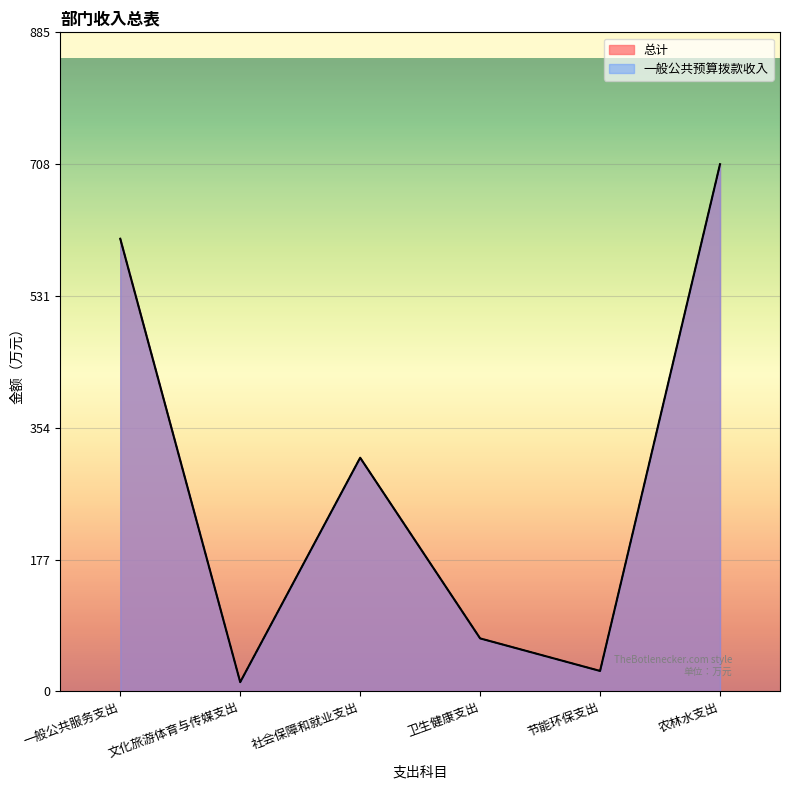

At 农林水支出, list the series in order from smallest to largest.

总计, 一般公共预算拨款收入